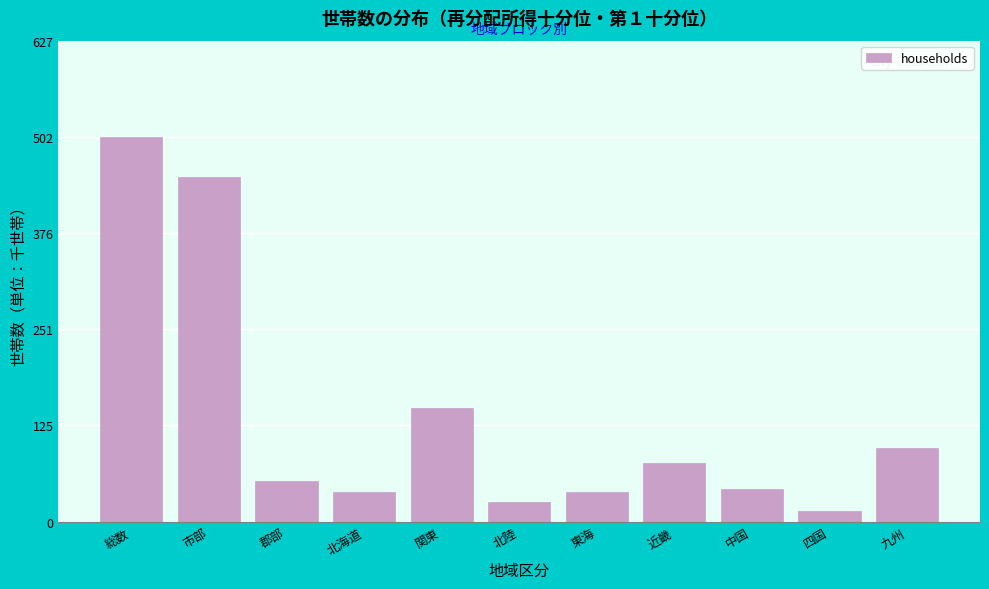

What value does the data have at 四国?

14.0